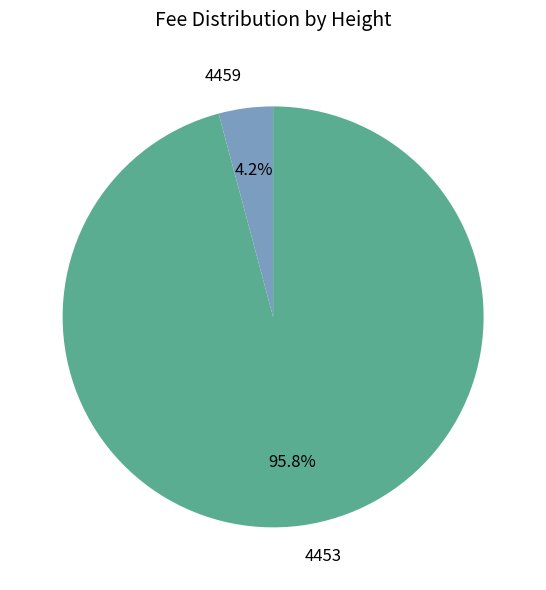

Between 4453 and 4459, which is larger?

4453